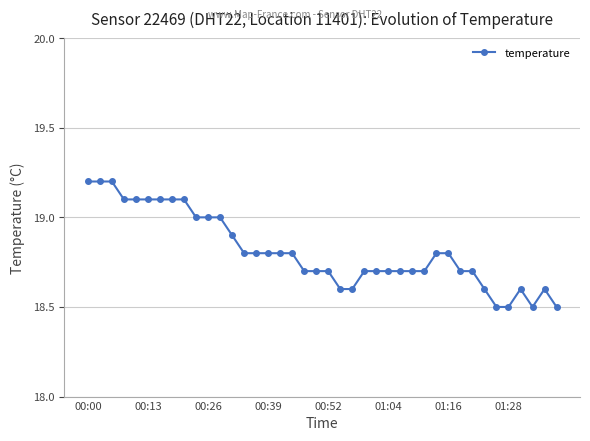

What is the smallest value displayed?

18.5